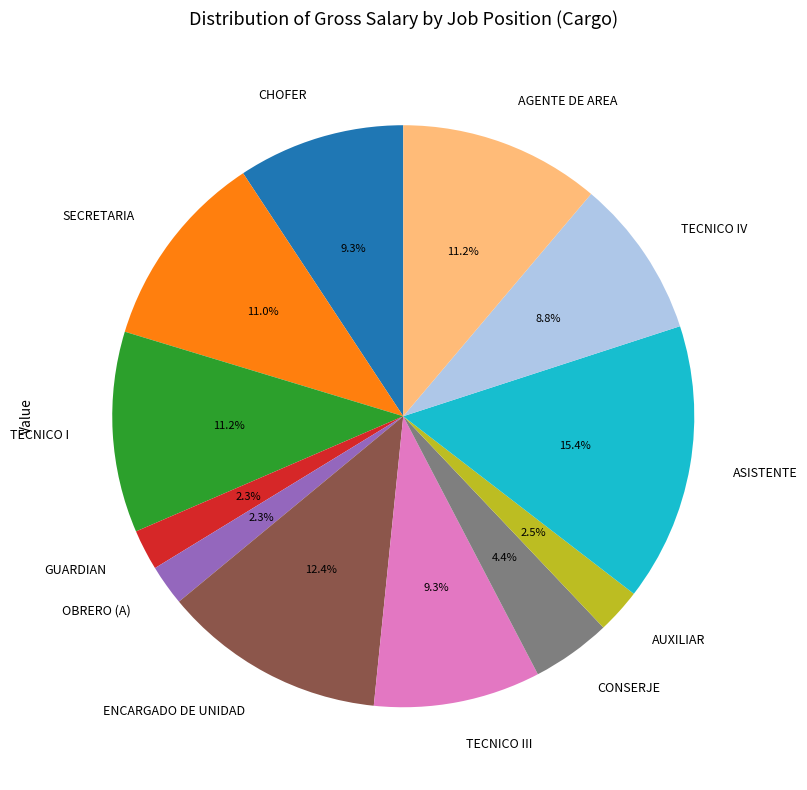

Approximately how many times larger is the value at TECNICO I compared to GUARDIAN?

4.9